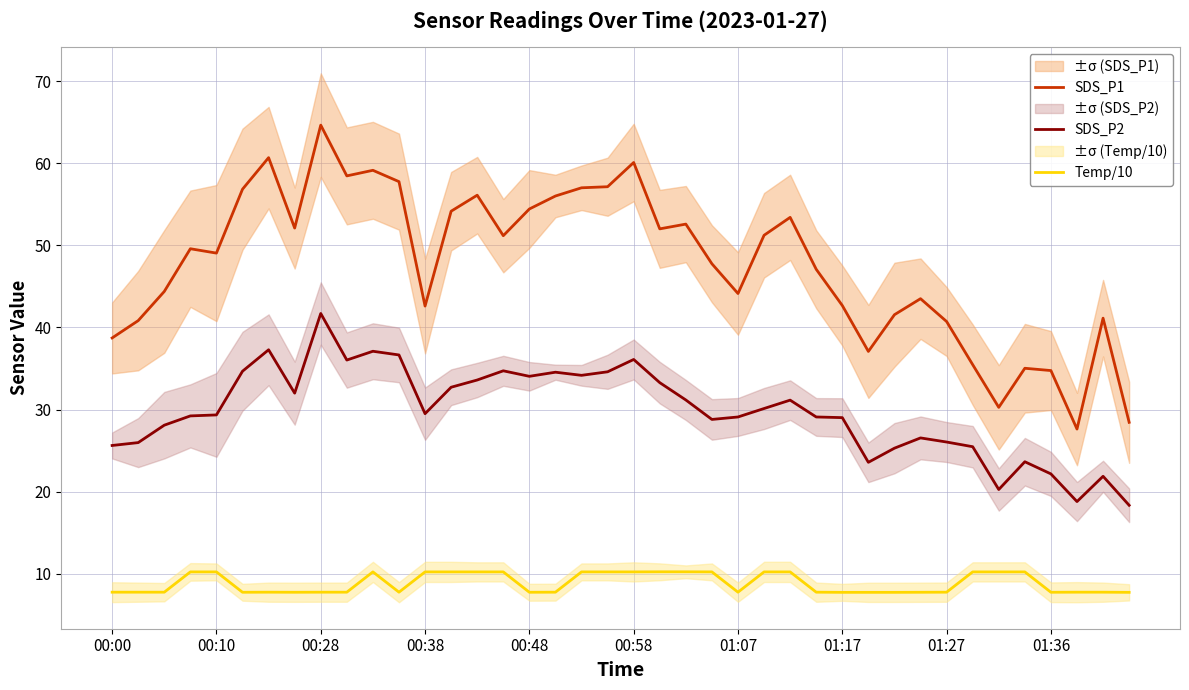

How many data points in SDS_P2 are less than 29?

15